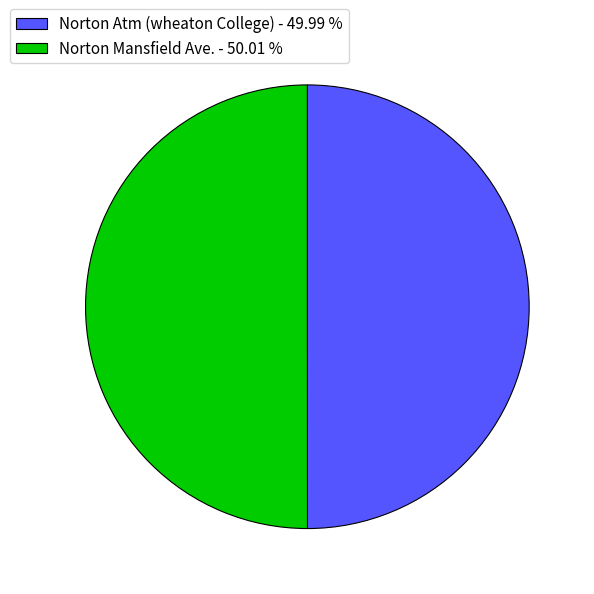

Approximately how many times larger is the value at Norton Mansfield Ave. - 50.01 % compared to Norton Atm (wheaton College) - 49.99 %?

1.0